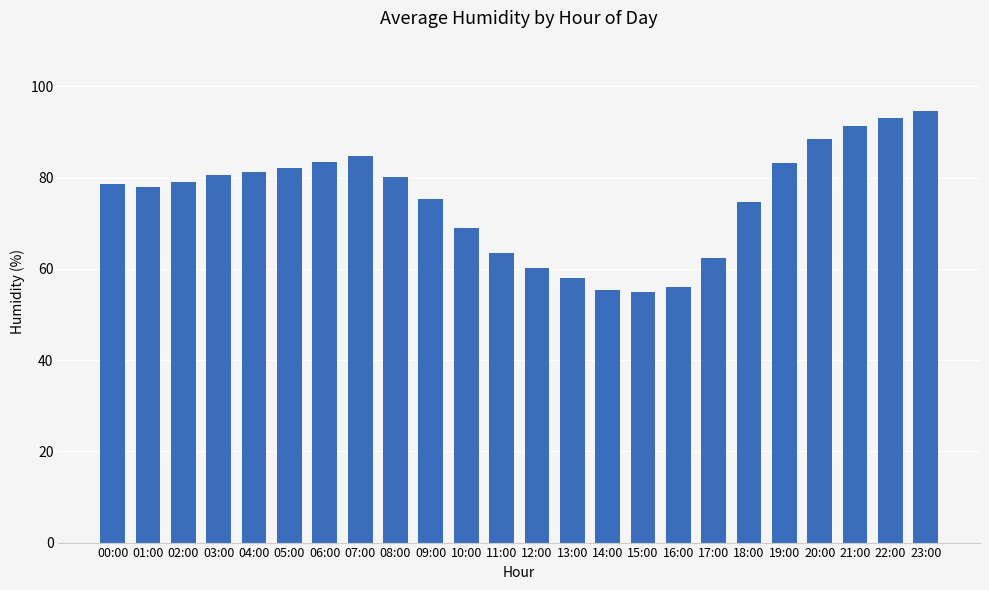

What is the change in value from 01:00 to 05:00?

+4.1